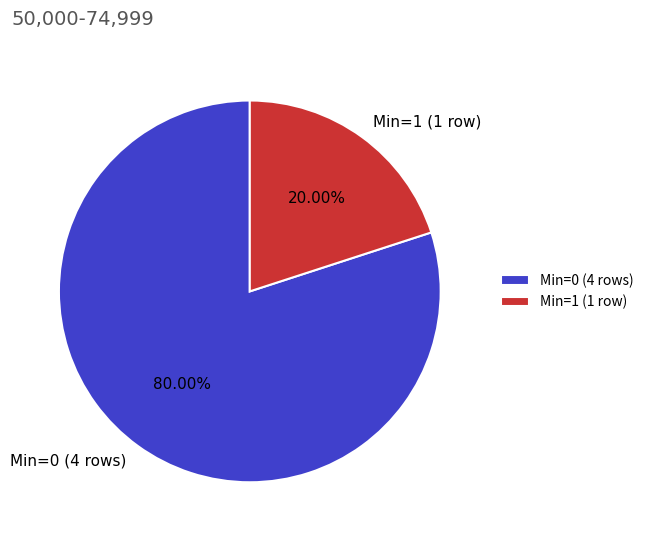

Rank the categories by value from lowest to highest.

Min=1 (1 row), Min=0 (4 rows)